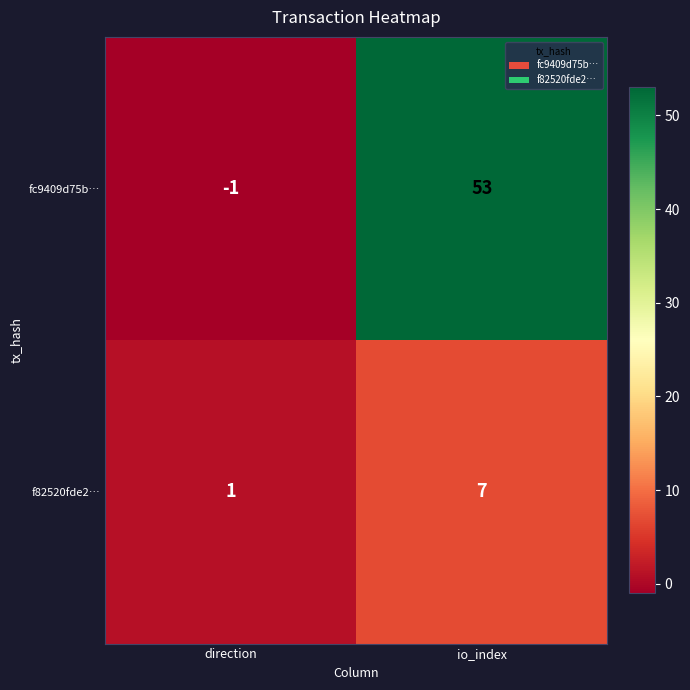

At which category does the chart reach its minimum across all series?

direction